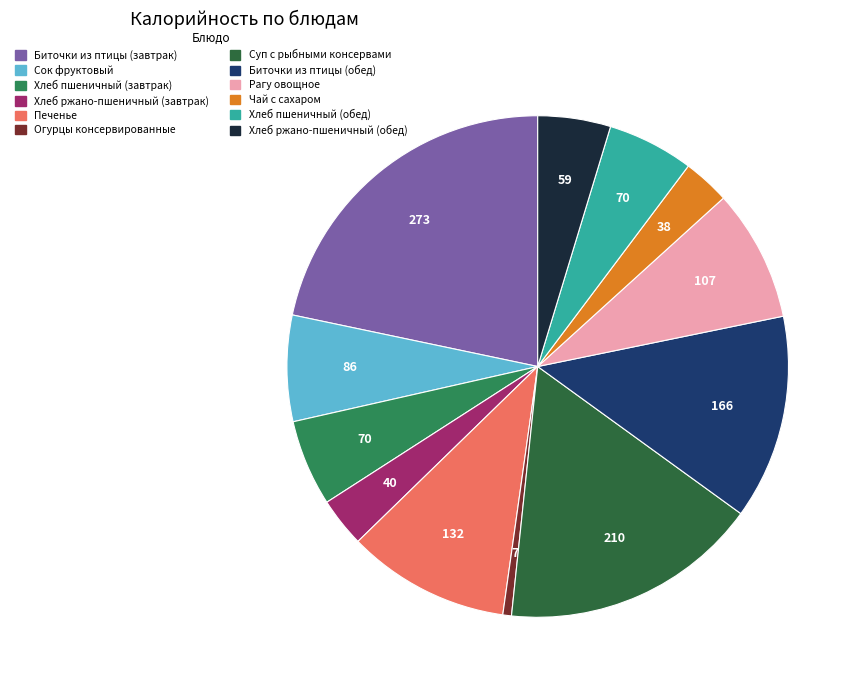

Which slice is the smallest?

Огурцы консервированные